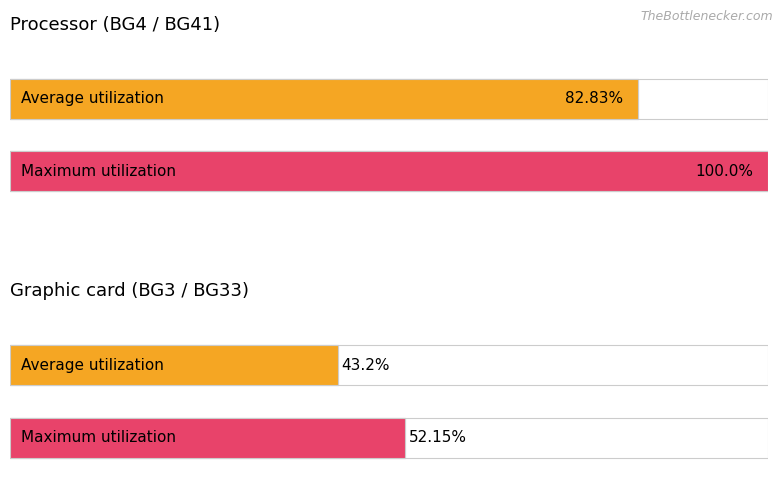

Count the number of categories in the chart.

2